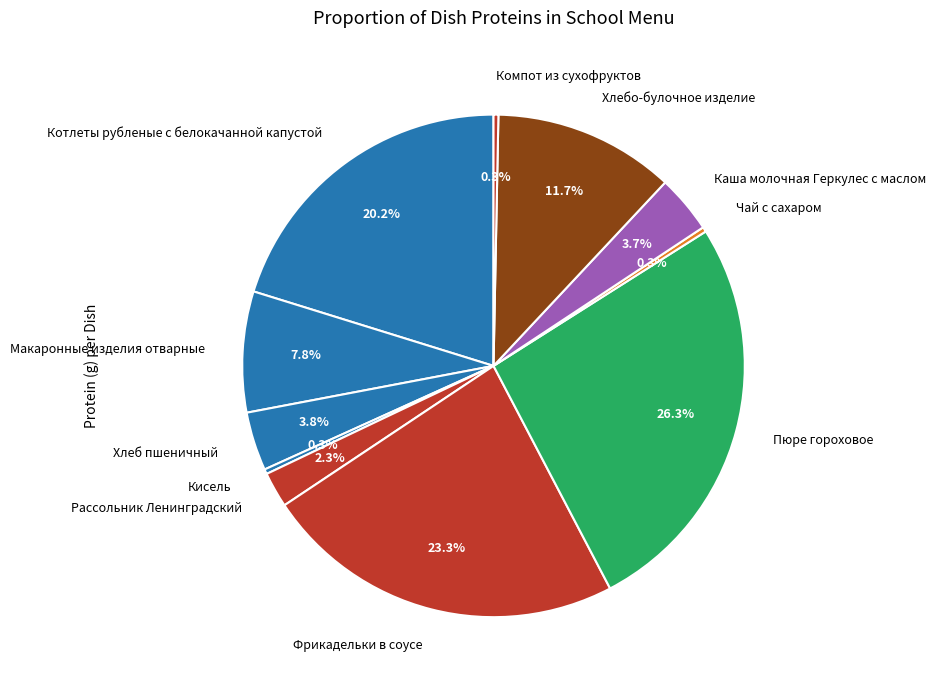

Combined, do Рассольник Ленинградский and Чай с сахаром account for over 50%?

No